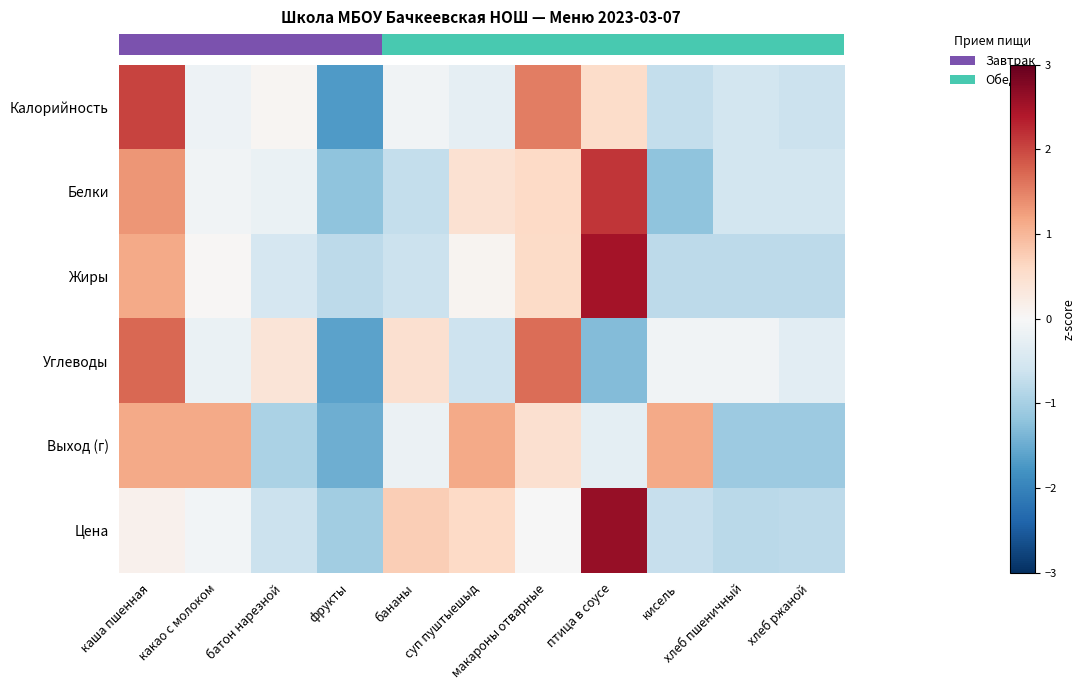

Between какао с молоком and хлеб ржаной, which is larger?

какао с молоком